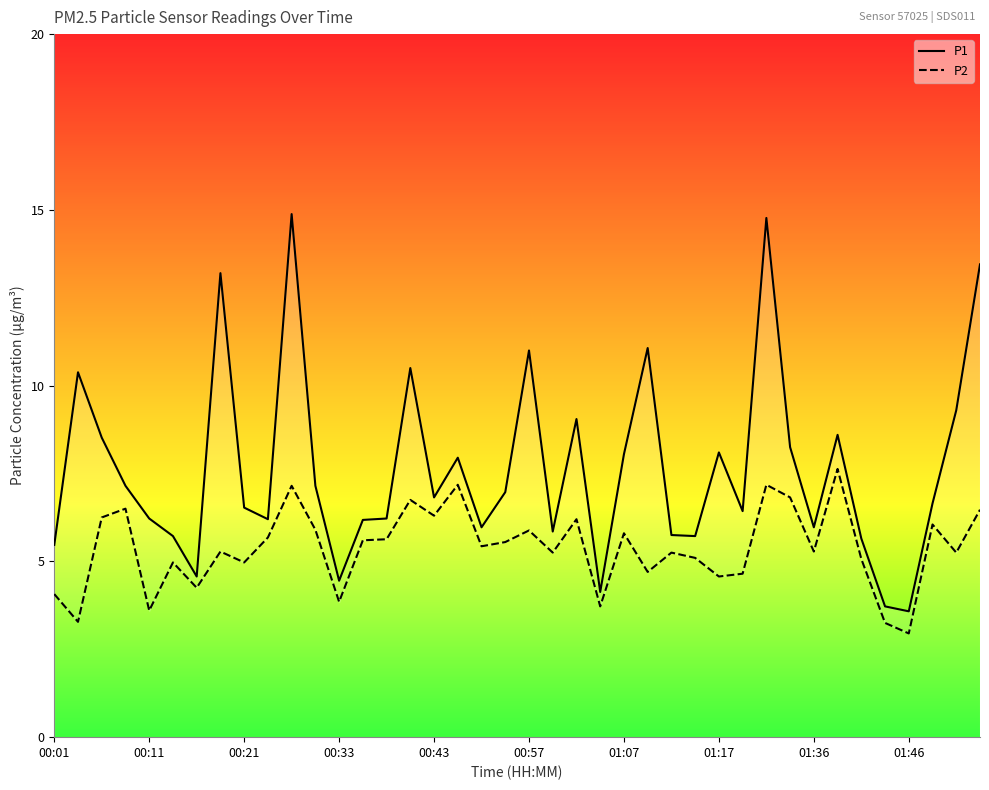

Between 00:43 and 35, which series saw the biggest shift?

P1